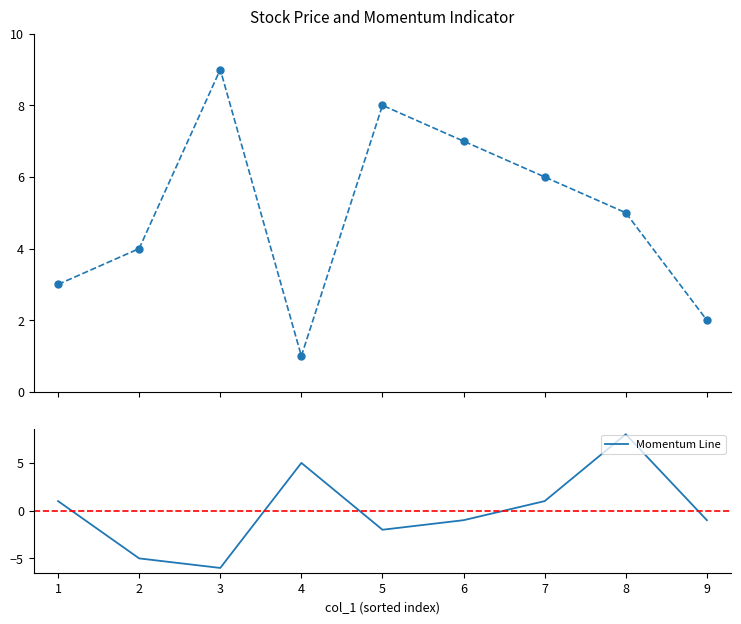

At which label does Momentum Line reach its minimum?

3